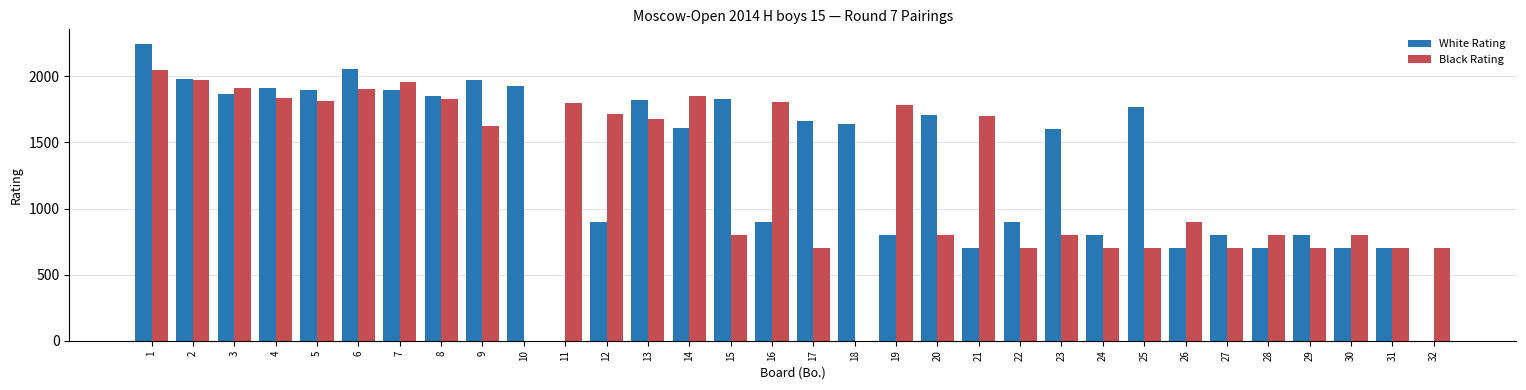

Between 5 and 28, which series saw the biggest shift?

White Rating